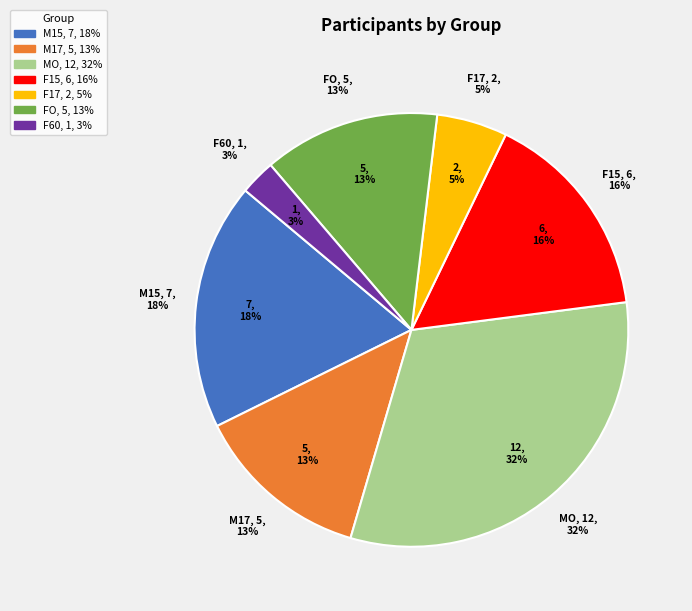

Rank the categories by value from lowest to highest.

F60, F17, M17, FO, F15, M15, MO